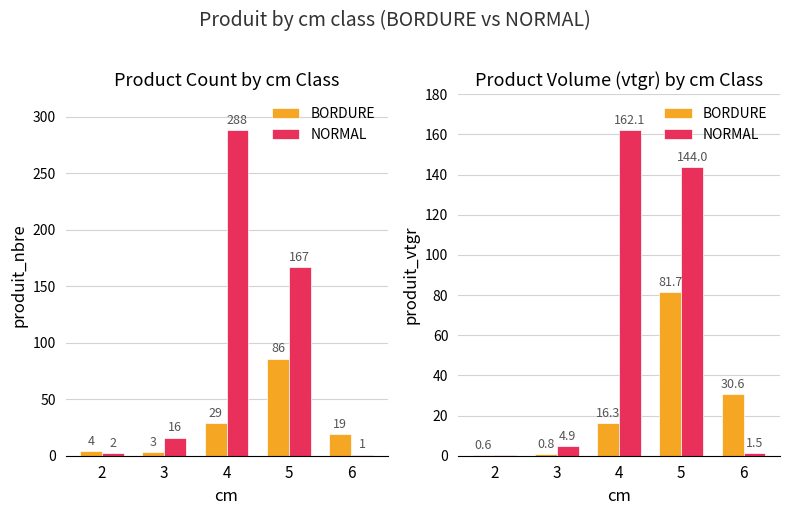

Which has a higher value, 2 or 4?

4